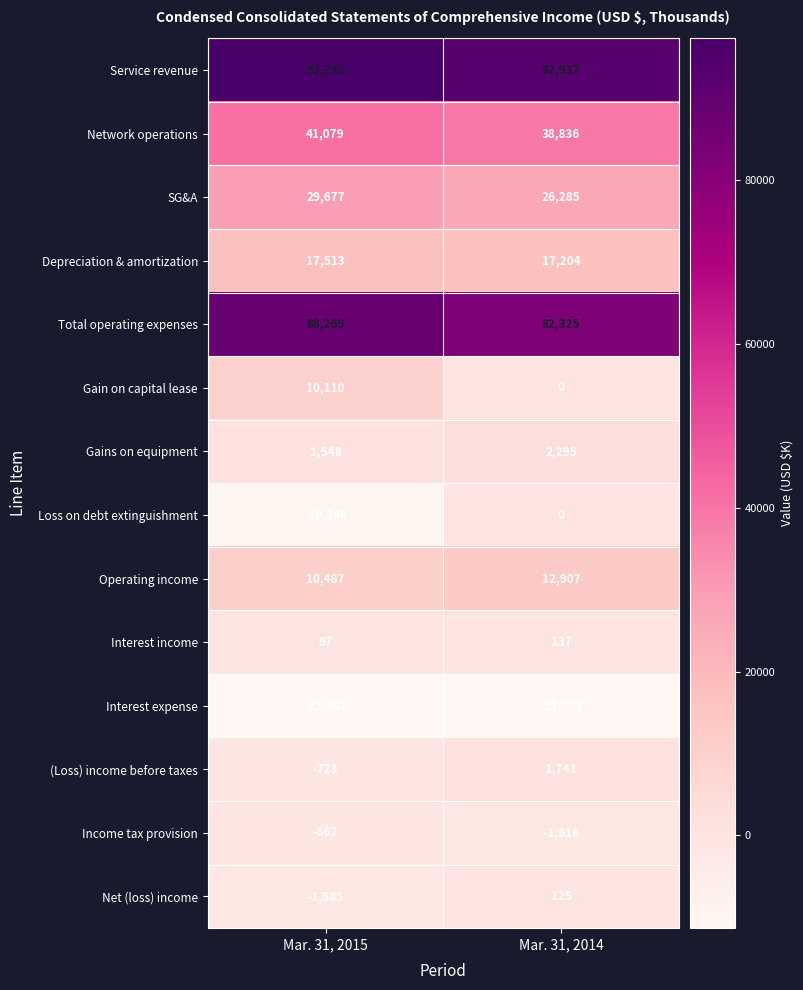

Rank the series by their maximum value, from lowest to highest.

Interest expense, Income tax provision, Loss on debt extinguishment, Net (loss) income, Interest income, (Loss) income before taxes, Gains on equipment, Gain on capital lease, Operating income, Depreciation & amortization, SG&A, Network operations, Total operating expenses, Service revenue